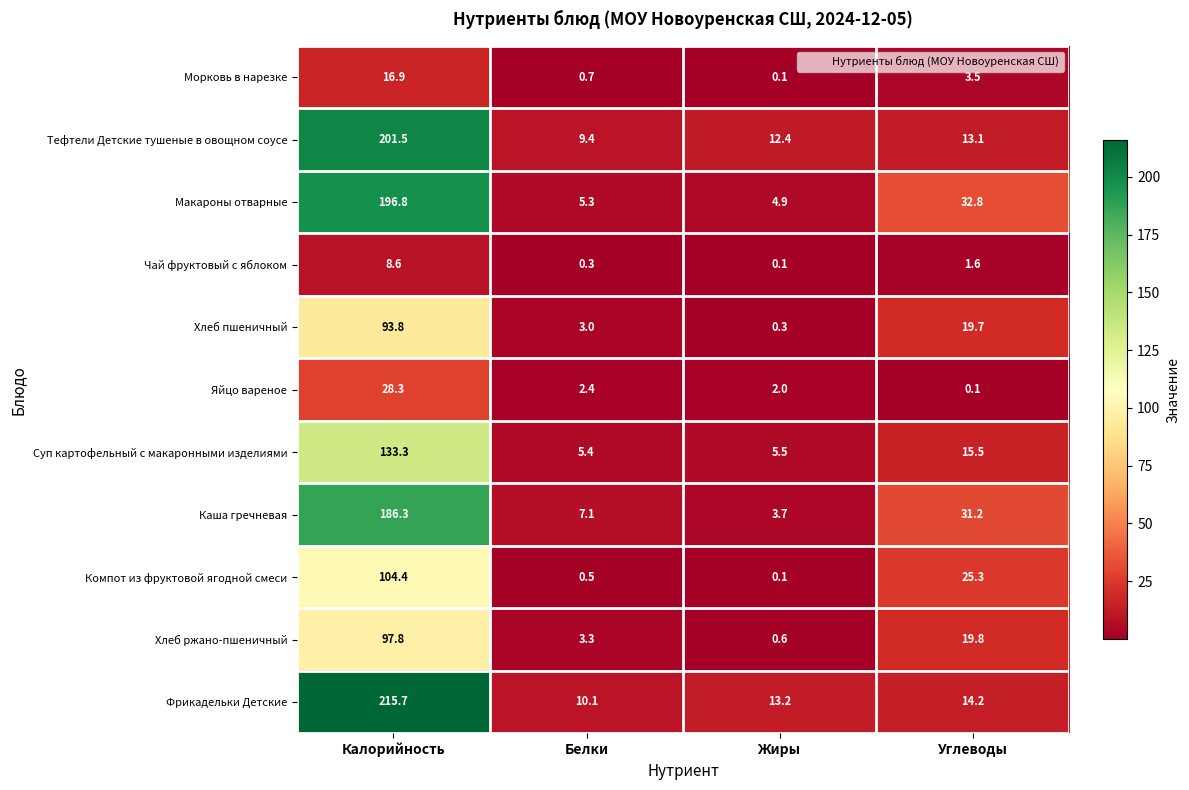

Rank the series by their maximum value, from highest to lowest.

Фрикадельки Детские, Тефтели Детские тушеные в овощном соусе, Макароны отварные, Каша гречневая, Суп картофельный с макаронными изделиями, Компот из фруктовой ягодной смеси, Хлеб ржано-пшеничный, Хлеб пшеничный, Яйцо вареное, Морковь в нарезке, Чай фруктовый с яблоком